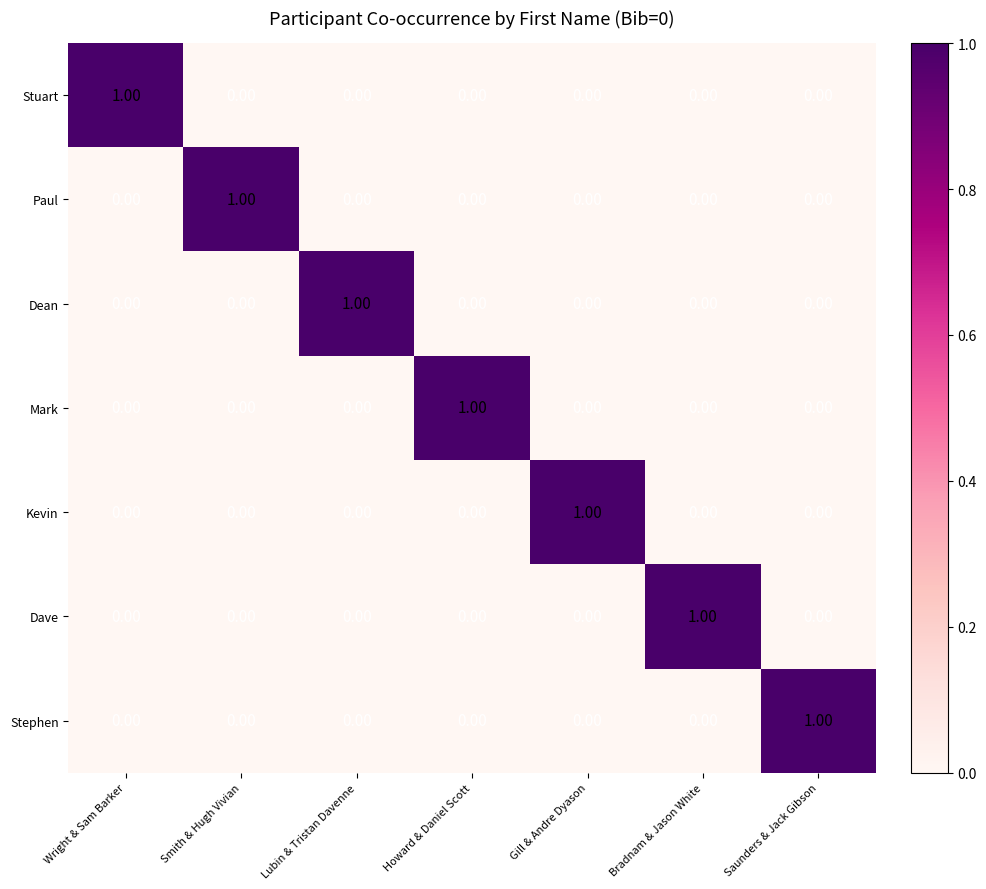

Which category has the highest value in the Stuart series?

Wright & Sam Barker